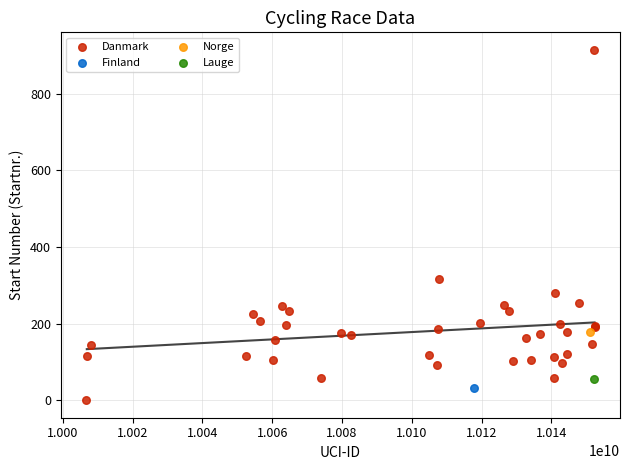

What are all the series names shown in the legend?

Danmark, Finland, Norge, Lauge